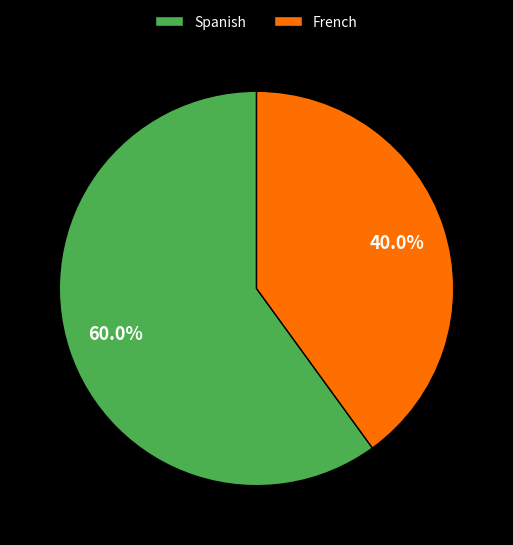

To the nearest percent, what percentage of the pie is French?

40%